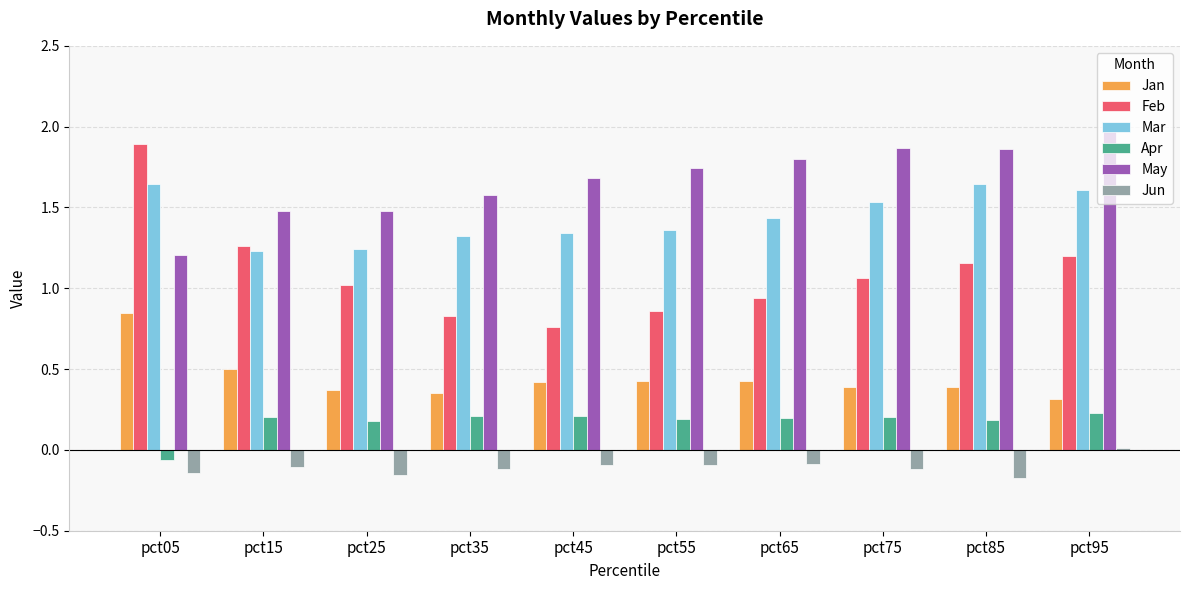

Which category has the highest value across all series?

pct95